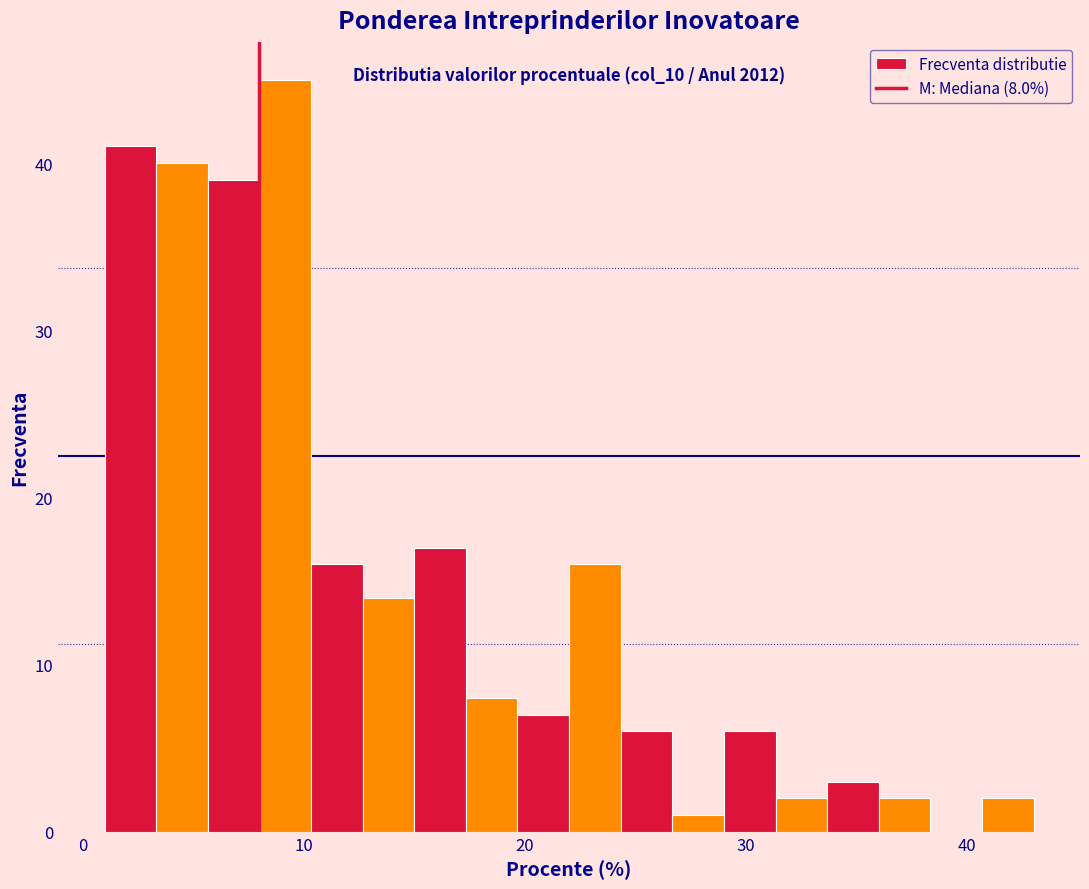

Around what value on the x-axis is the tallest bar? Give the approximate position of its centre, as read against the axis.

9